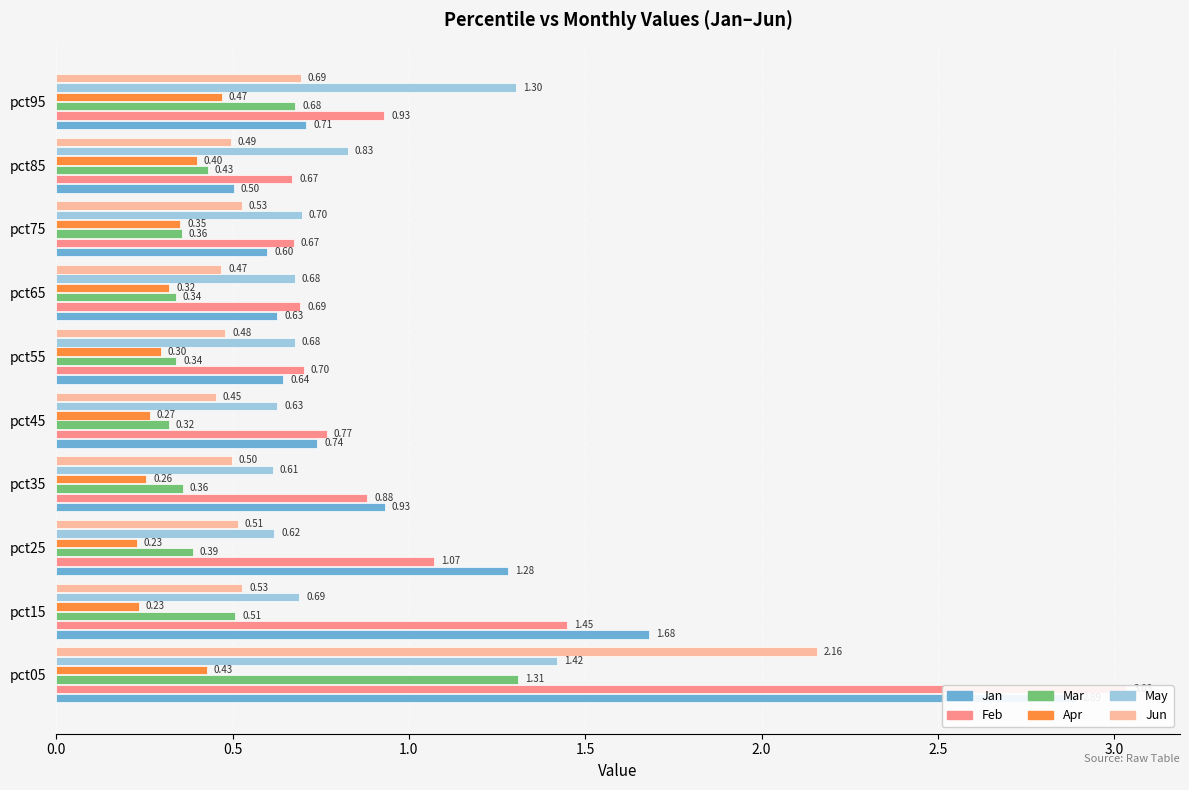

Which series has the largest total across all categories?

Feb